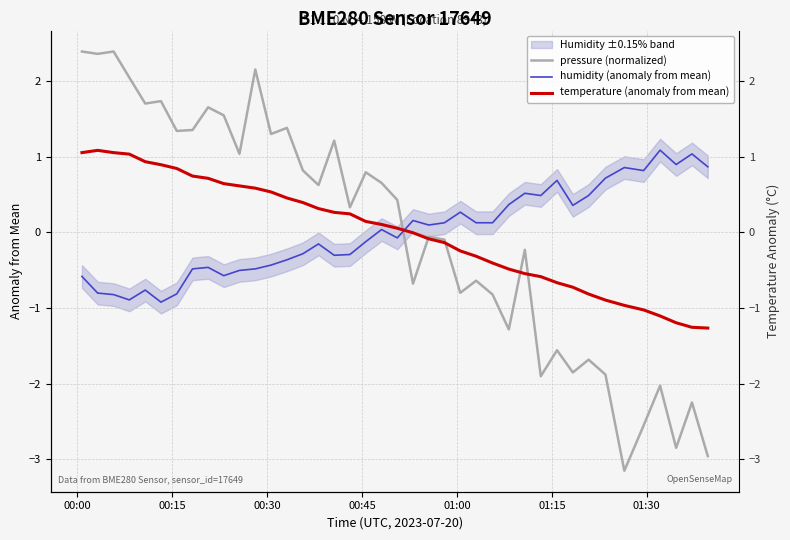

How many times do pressure (normalized) and temperature (anomaly from mean) cross each other?

5